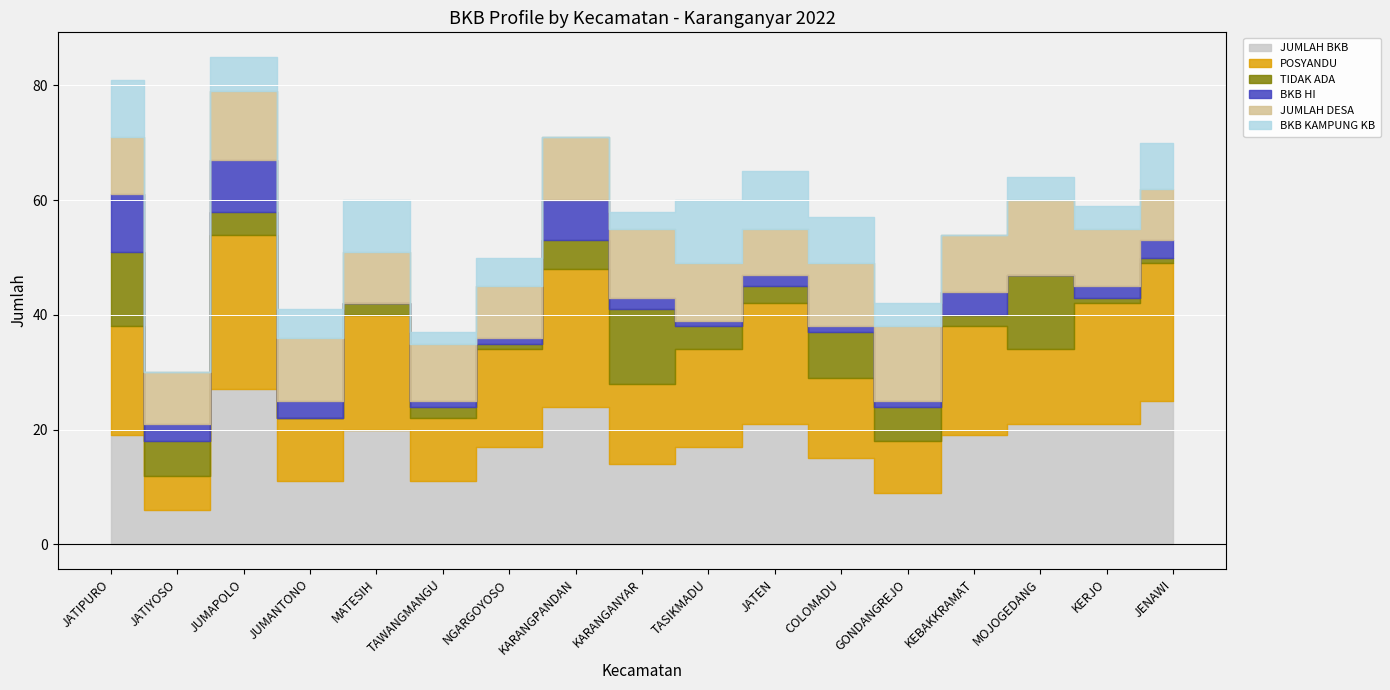

True or false: JUMLAH BKB has more than 1 points higher than both neighbors.

True